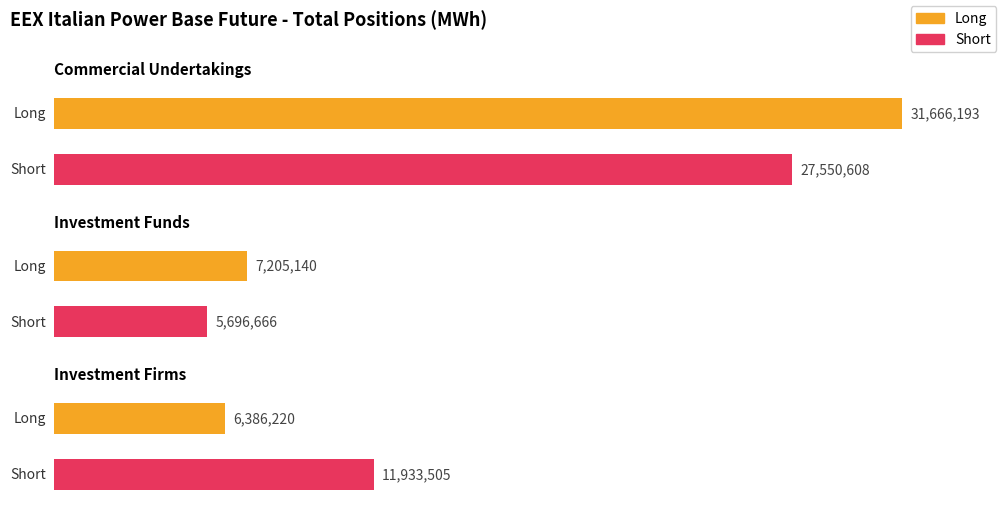

What is the label of the 3rd bar from the left?

Investment Firms